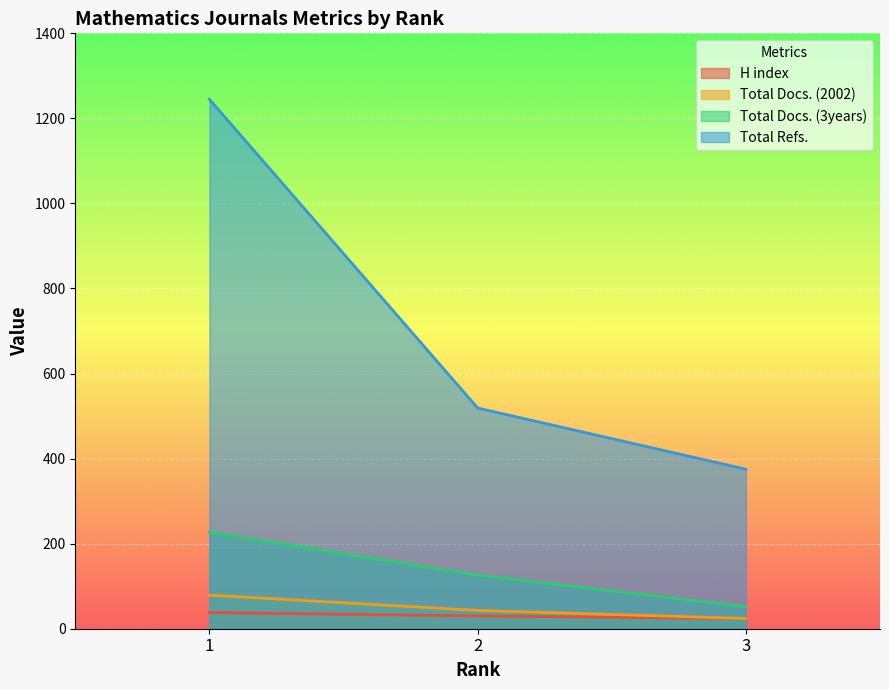

Does the chart display data point markers on the line(s)?

No